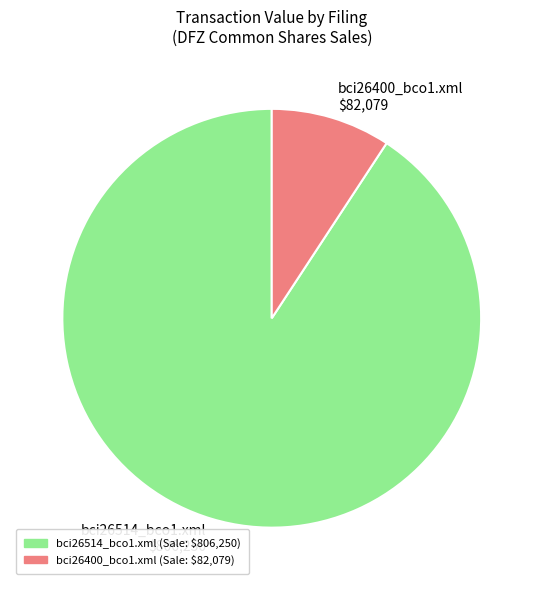

True or false: bci26514_bco1.xml accounts for 99% of the total.

False